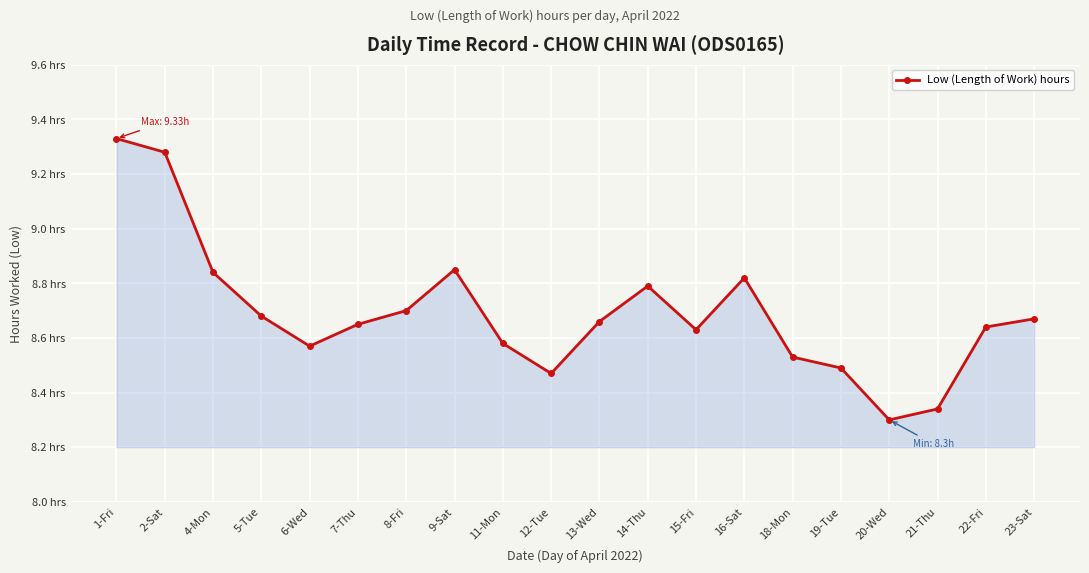

Does the chart have visible grid lines?

Yes